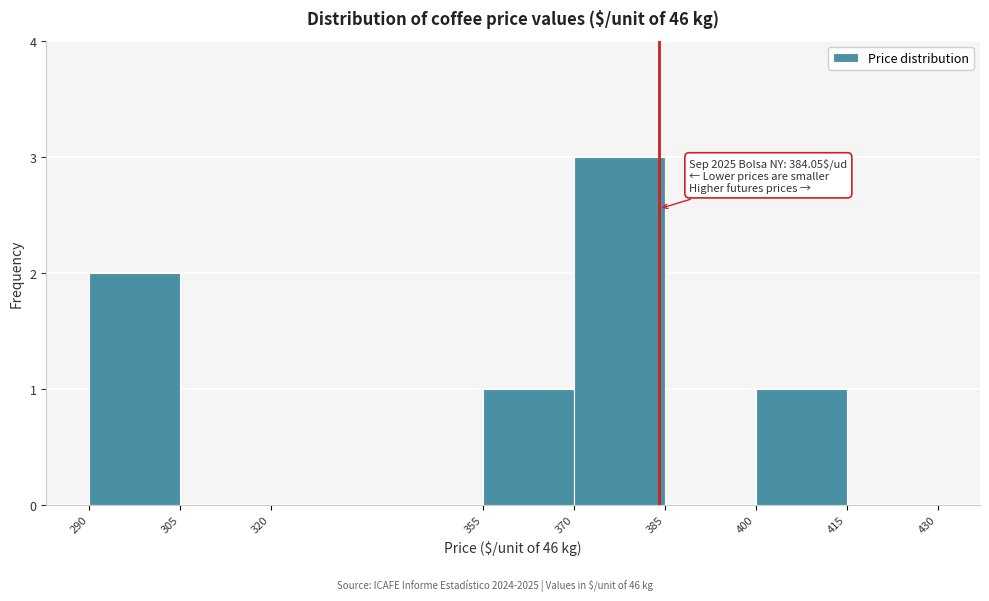

Over which range of the x-axis is the bar tallest?

370 to 385